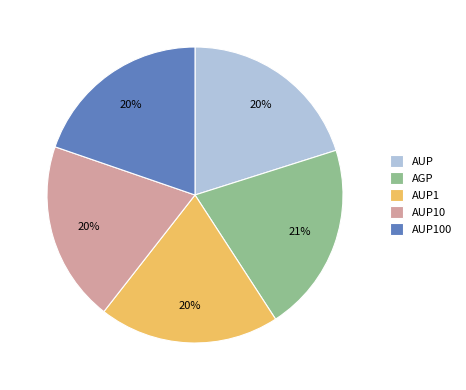

Does any single category account for the majority?

No